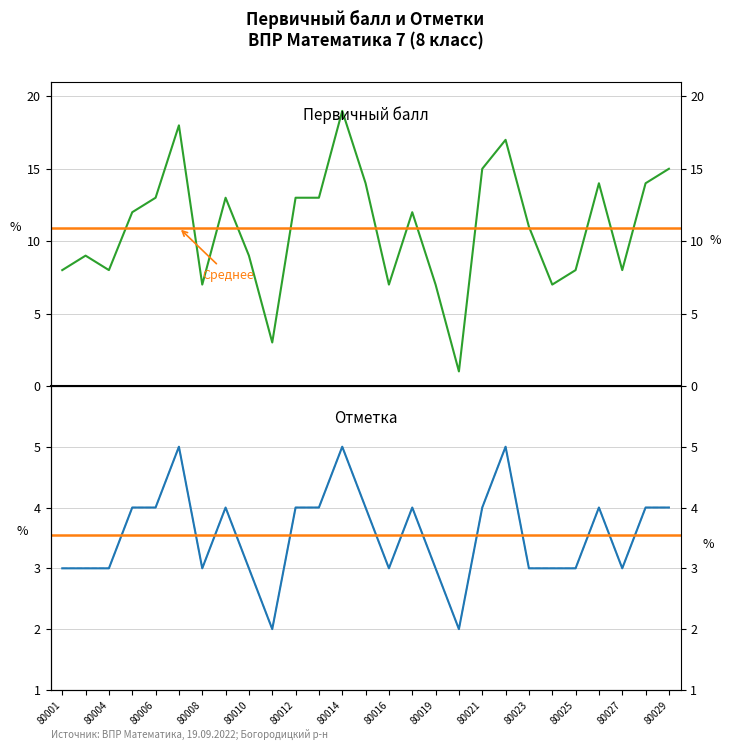

True or false: Отметка and Отметка по журналу cross at least once.

False